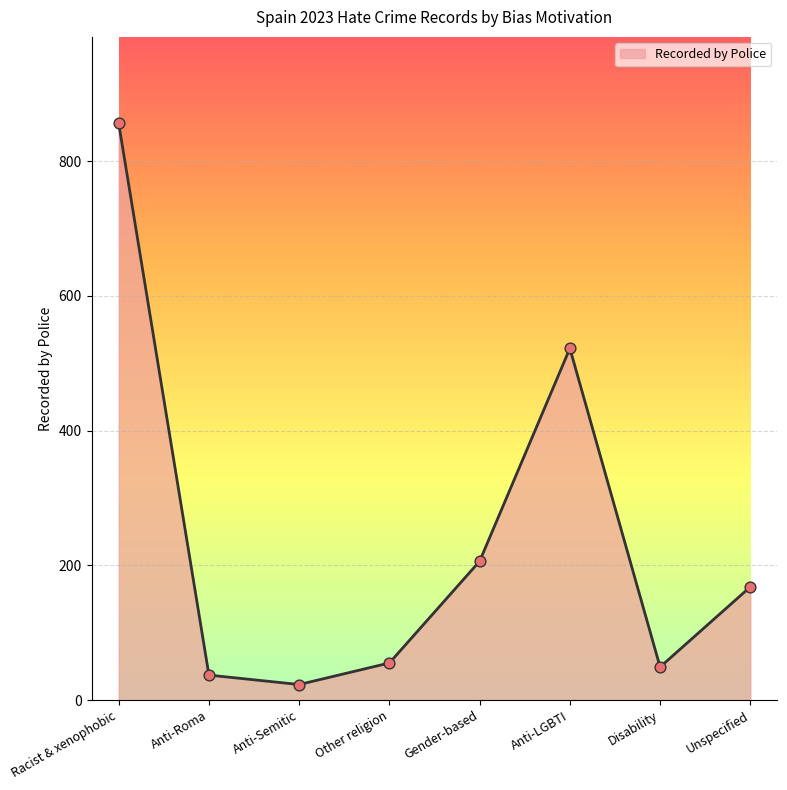

Between Other religion and Anti-Semitic, which is larger?

Other religion